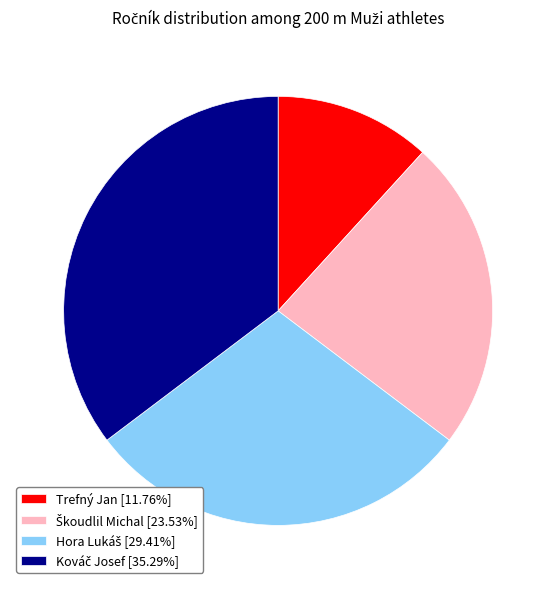

Is there any slice that represents more than half of the pie?

No